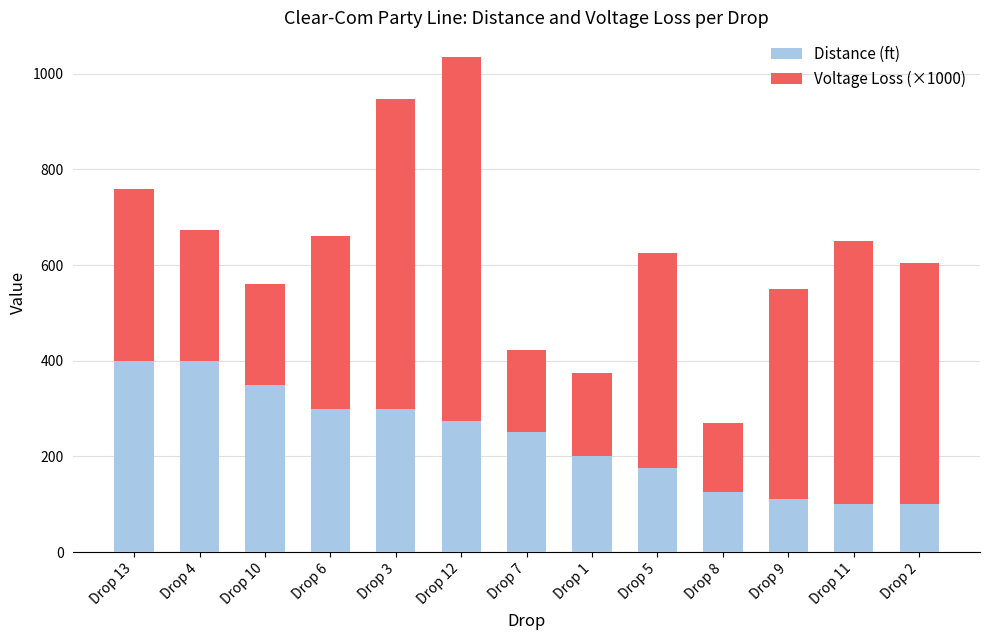

Reading left to right, list the values for the Distance (ft) series.

Drop 13=400.0	Drop 4=400.0	Drop 10=350.0	Drop 6=300.0	Drop 3=300.0	Drop 12=275.0	Drop 7=250.0	Drop 1=200.0	Drop 5=175.0	Drop 8=125.0	Drop 9=110.0	Drop 11=100.0	Drop 2=100.0